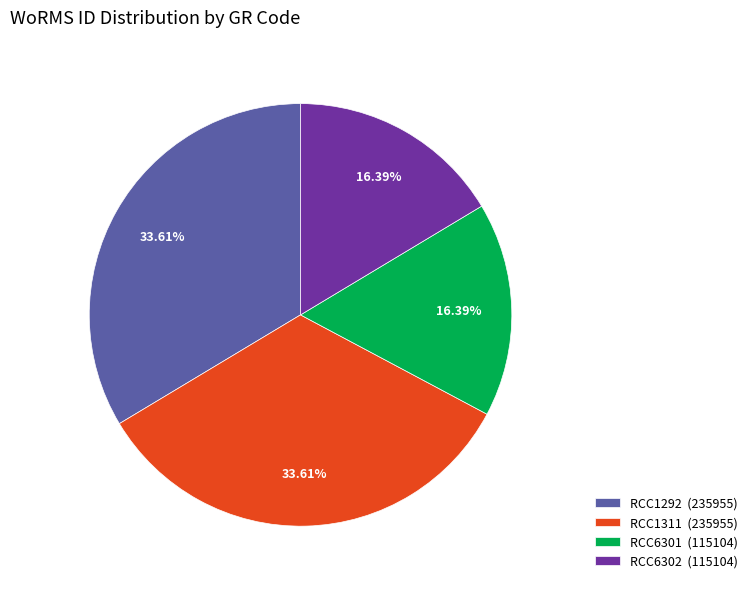

To the nearest percent, what is the difference between the largest and smallest slice percentages?

17%